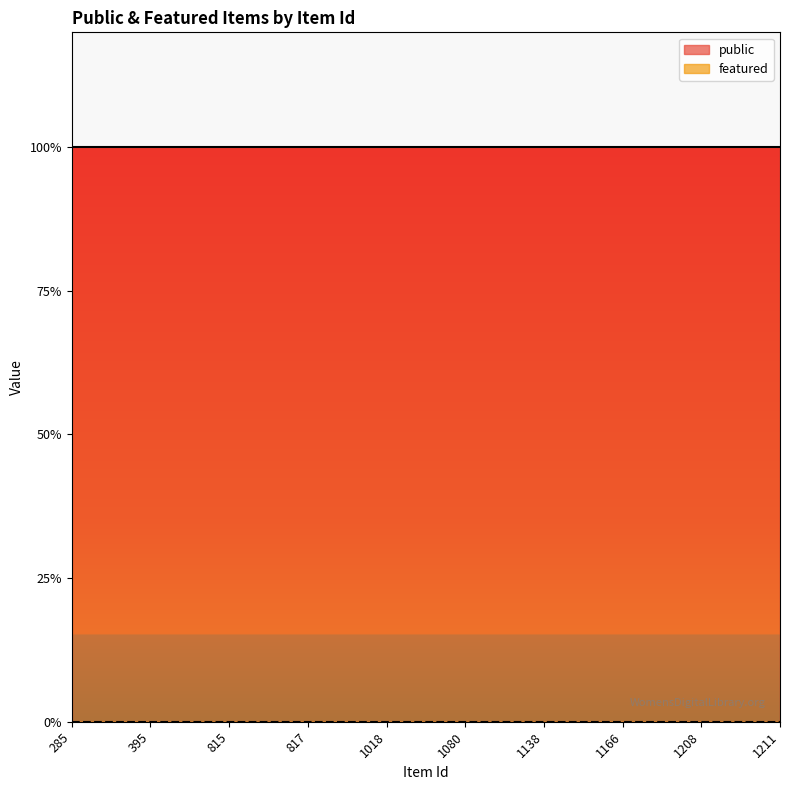

Does the chart have visible grid lines?

No